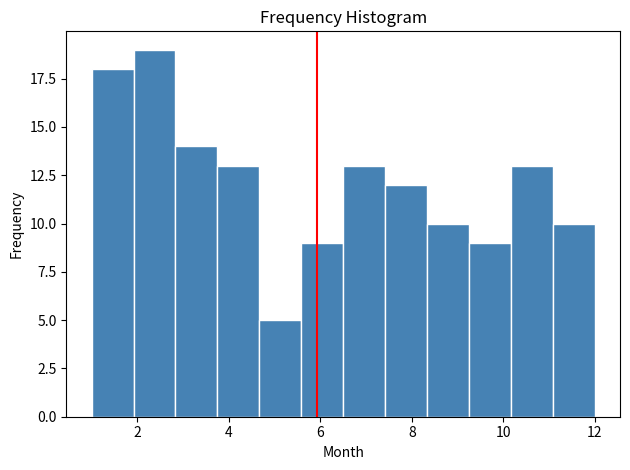

Over which range of the x-axis is the bar tallest?

2.0 to 2.8